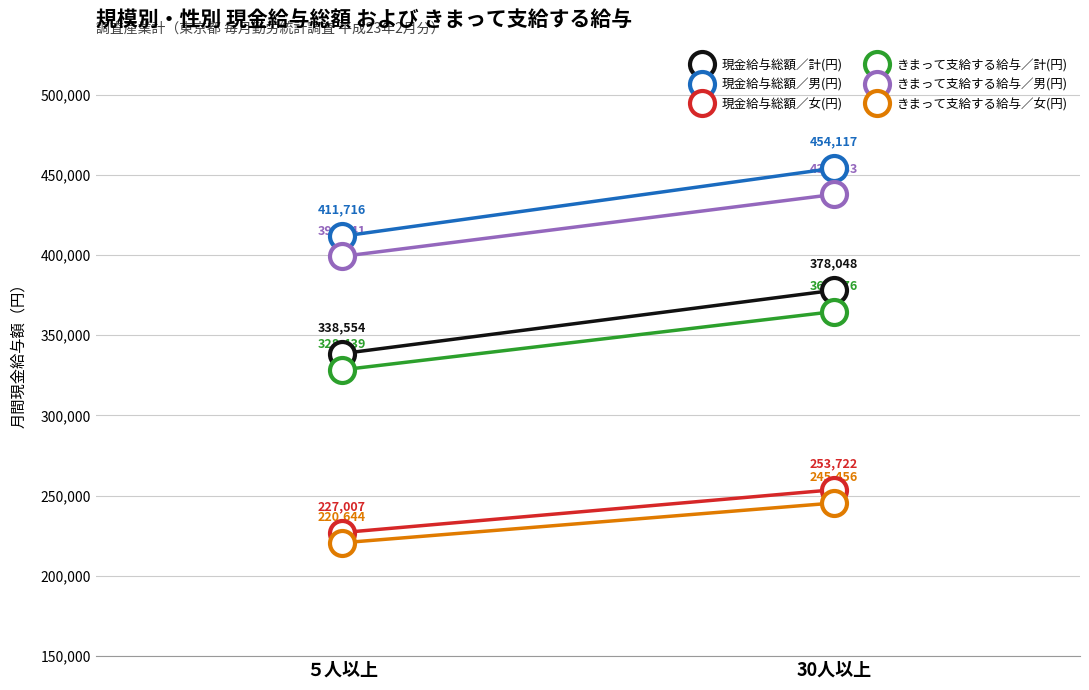

List the labels in order of 現金給与総額／女(円) value, largest first.

30人以上, ５人以上